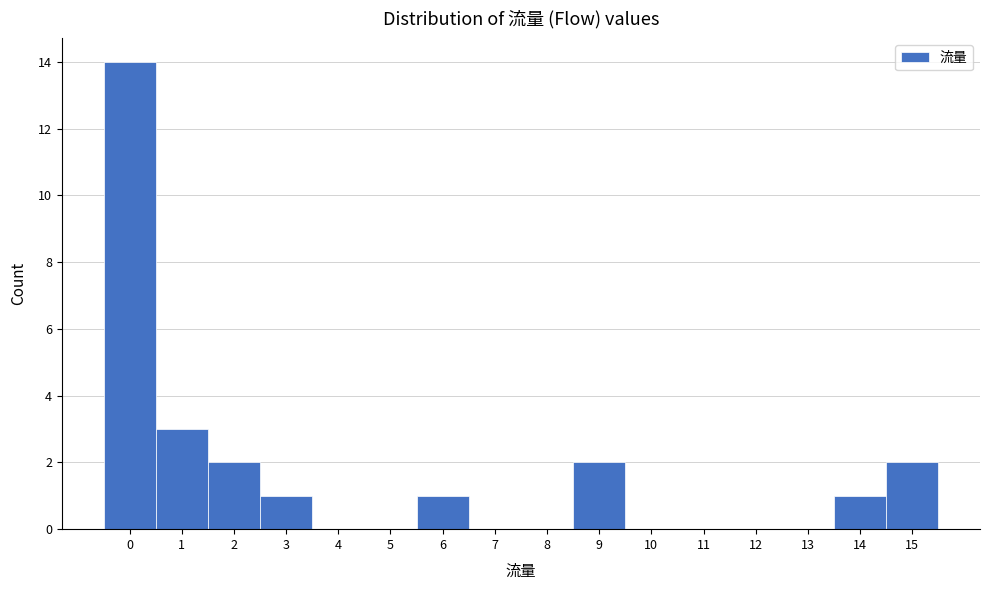

Reading left to right, transcribe this chart: for each bar, give the range it covers on the x-axis and its height. The values are not printed on the chart, so give them approximately, as read against the axis.

-0.5 to 0.5: 14
0.5 to 1.5: 3
1.5 to 2.5: 2
2.5 to 3.5: 1
3.5 to 4.5: 0
4.5 to 5.5: 0
5.5 to 6.5: 1
6.5 to 7.5: 0
7.5 to 8.5: 0
8.5 to 9.5: 2
9.5 to 10.5: 0
10.5 to 11.5: 0
11.5 to 12.5: 0
12.5 to 13.5: 0
13.5 to 14.5: 1
14.5 to 15.5: 2